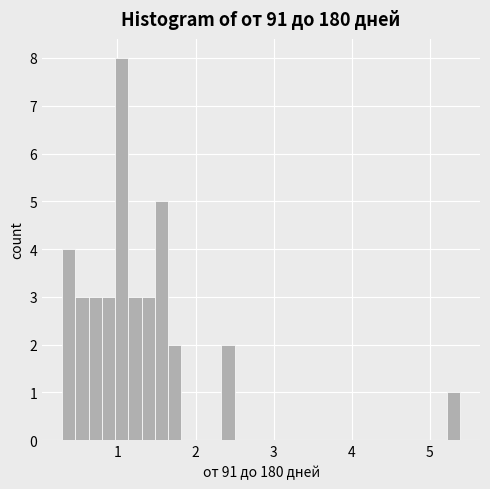

Read against the x-axis, roughly where is the centre of the tallest bar?

1.1